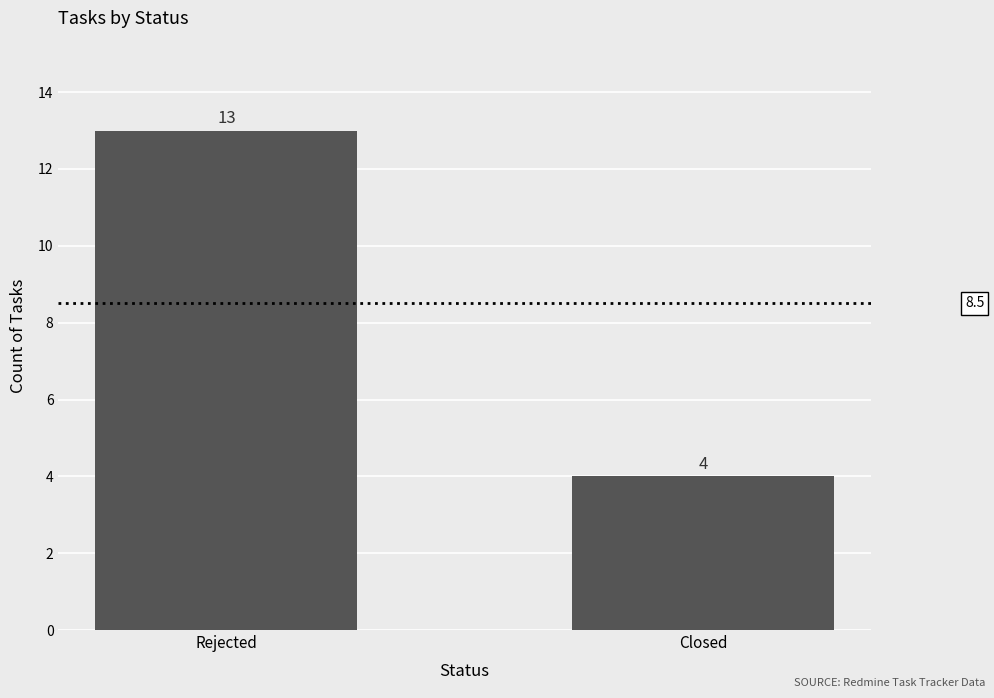

What is the minimum value shown in the chart?

4